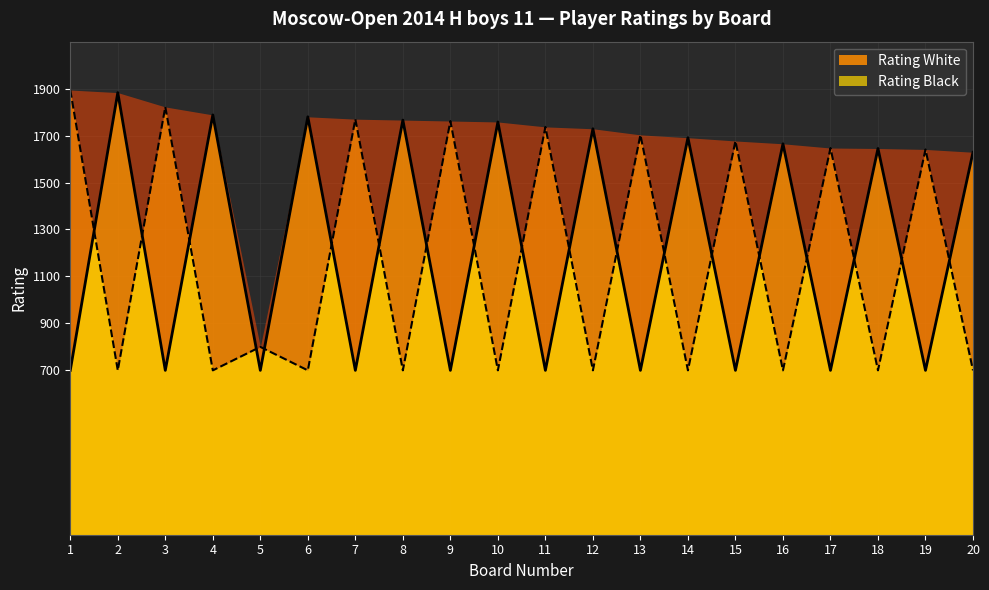

List the labels in order of Rating Black value, smallest first.

2, 4, 6, 8, 10, 12, 14, 16, 18, 20, 5, 19, 17, 15, 13, 11, 9, 7, 3, 1